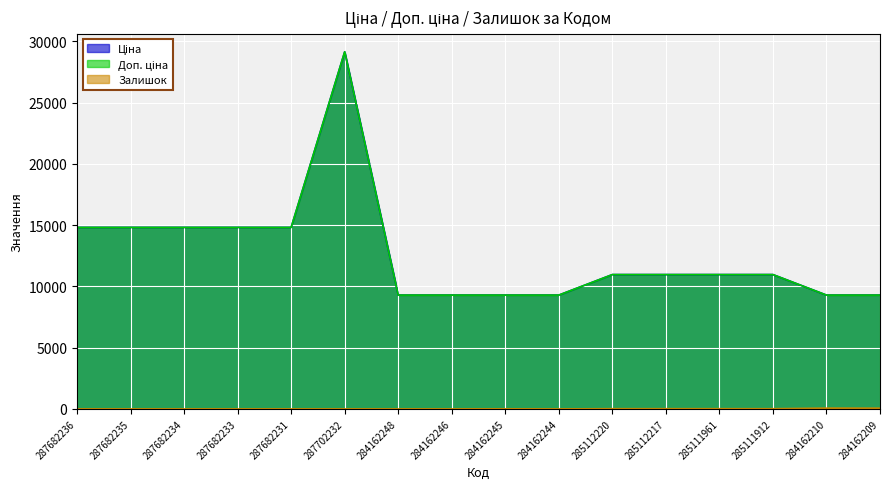

Rank the series at 287702232 from lowest to highest value.

Залишок, Ціна, Доп. ціна